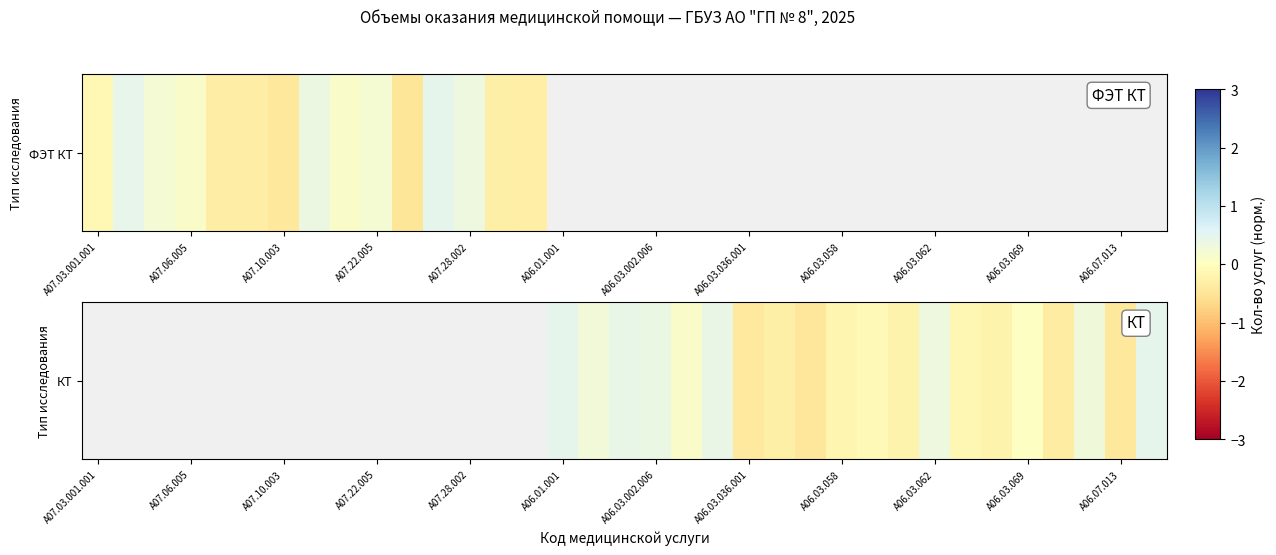

How many values are below zero?

10